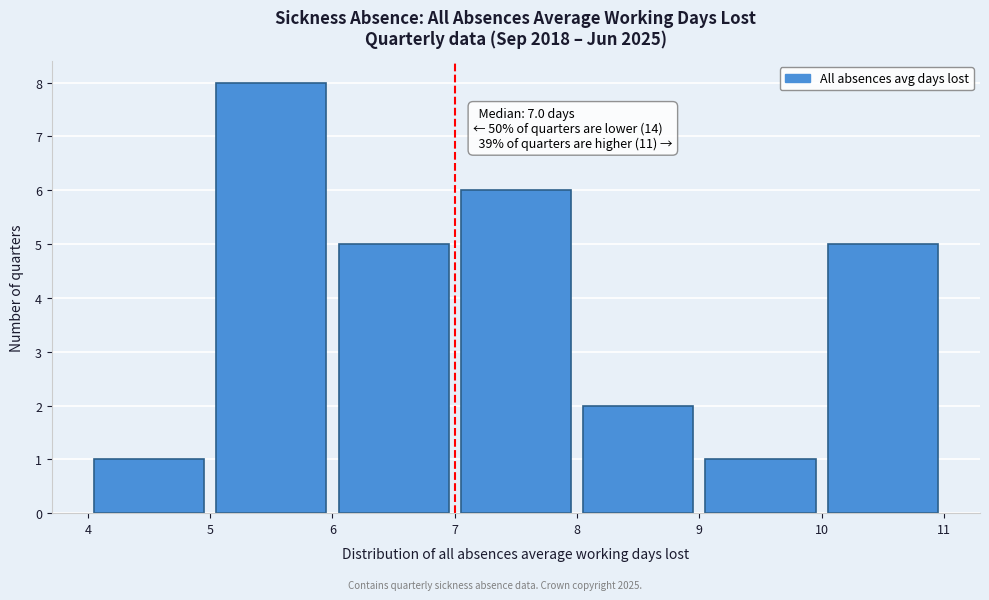

Over which range of the x-axis is the bar tallest?

5 to 6